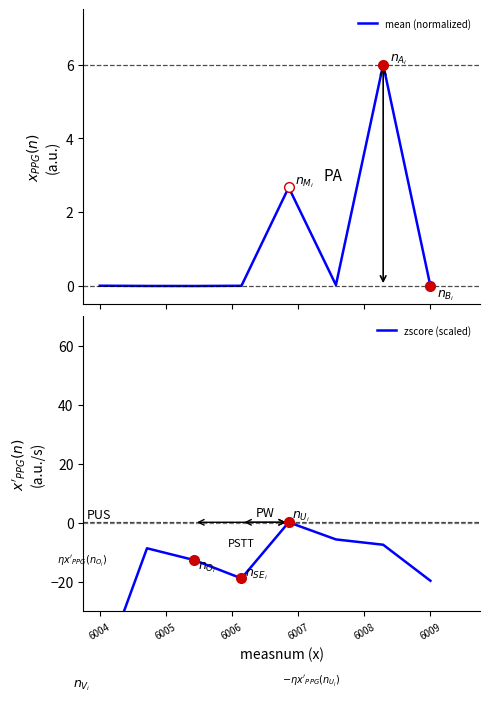

Where is mean (normalized) nearest to the value 3?

6008